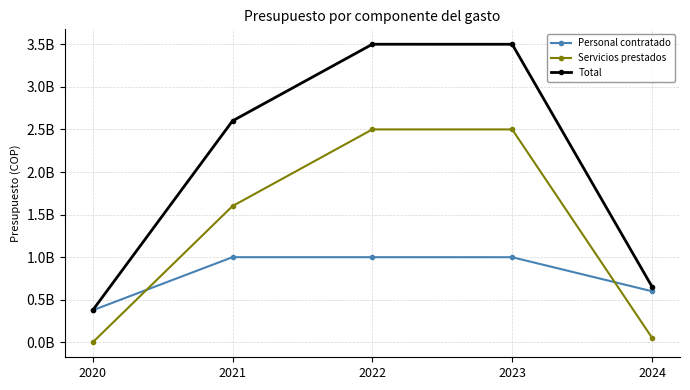

What is the difference between the highest and lowest values at 2020?

376332000